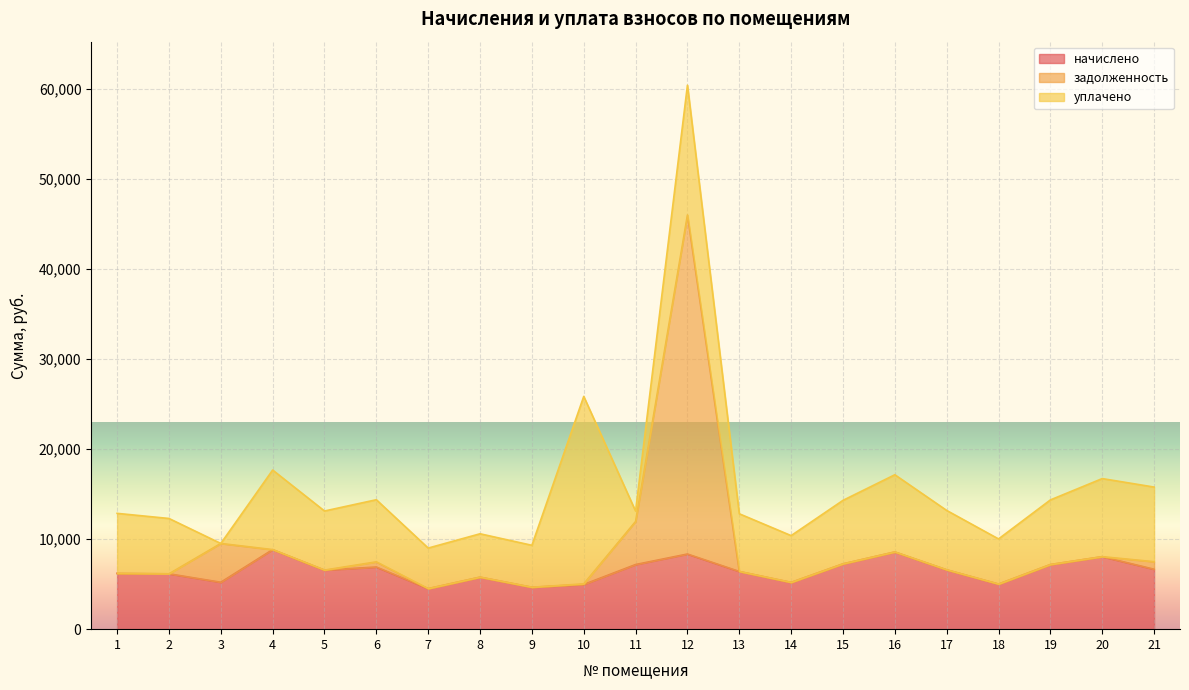

How many data points in задолженность are less than 6589?

10